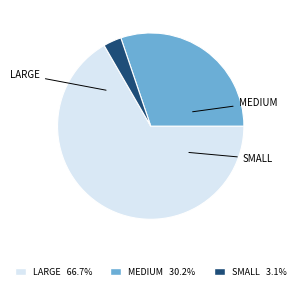

What is the ratio of the value at MEDIUM 30.2% to the value at LARGE 66.7%?

0.5